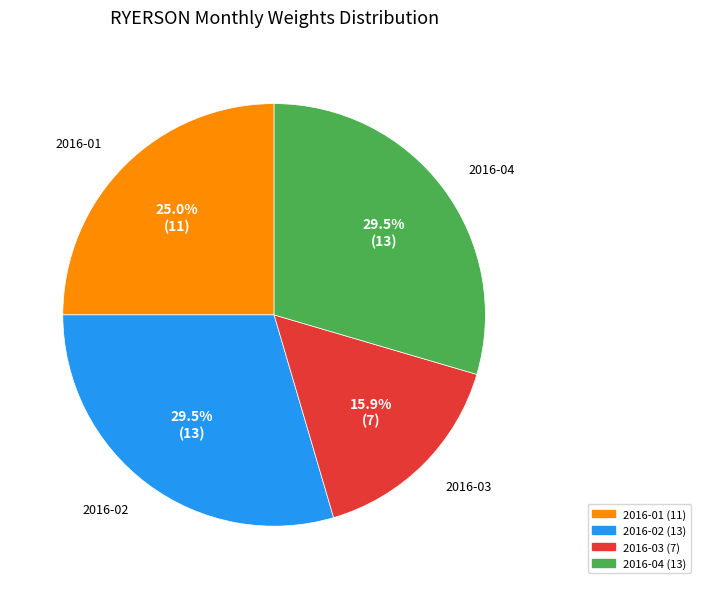

How many slices are in this pie chart?

4